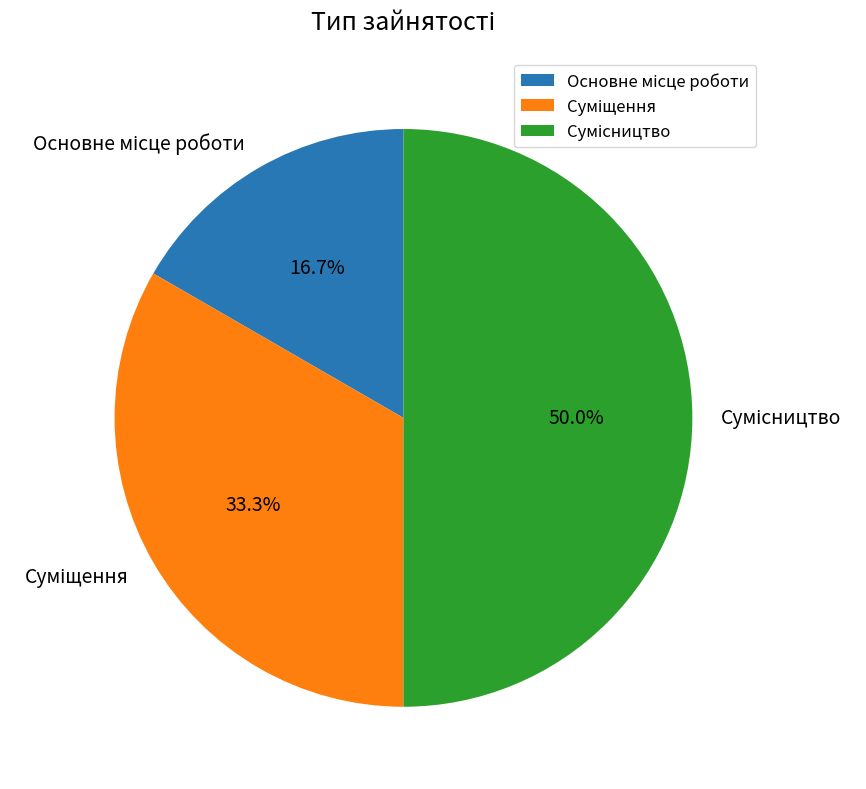

To the nearest percent, what is the difference between the largest and smallest slice percentages?

33%